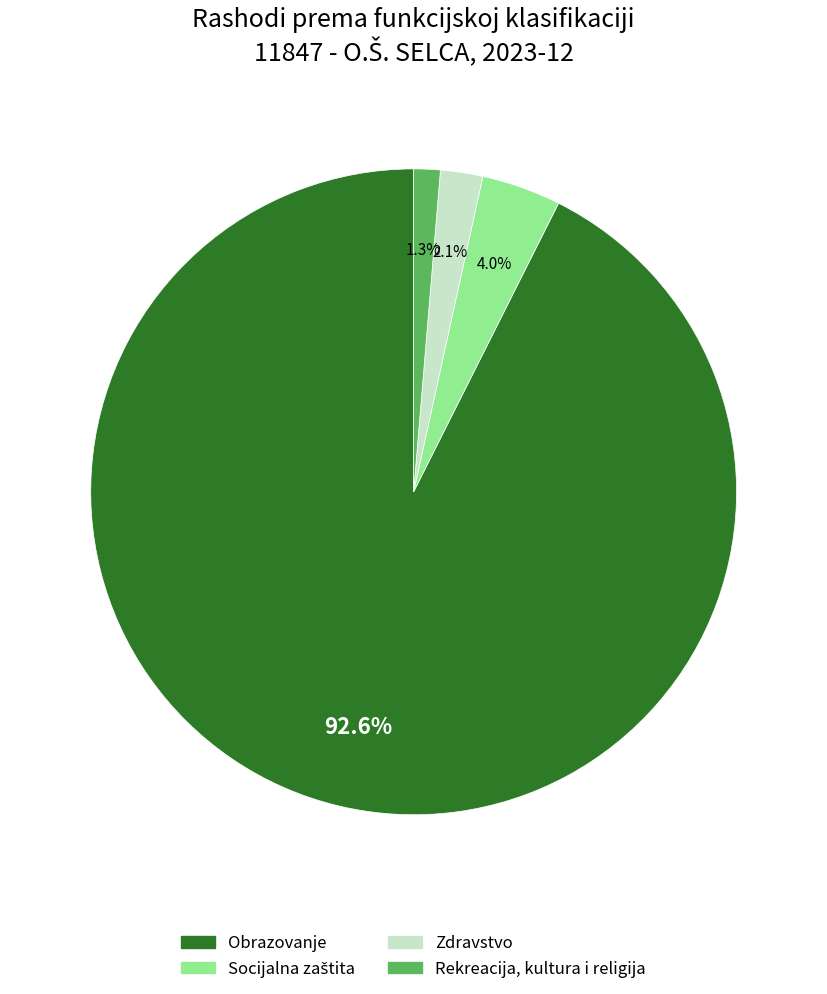

What is the total percentage of Zdravstvo and Rekreacija, kultura i religija?

3.4%